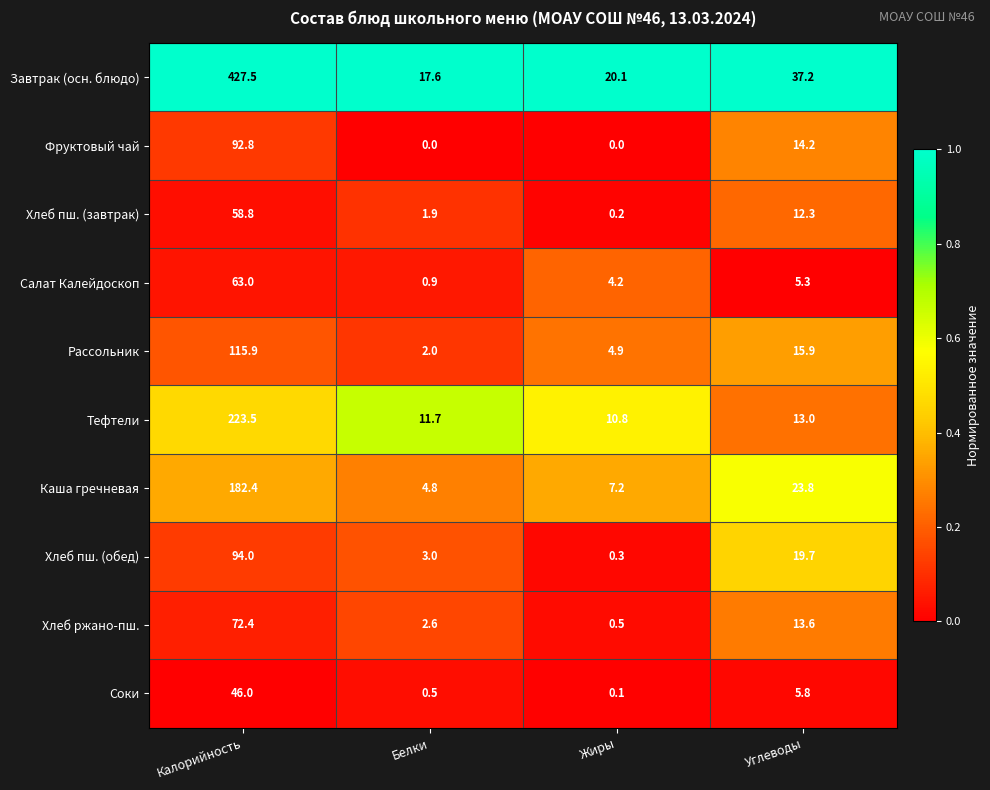

Is it true that Завтрак (осн. блюдо) equals 7.5 at Жиры?

False